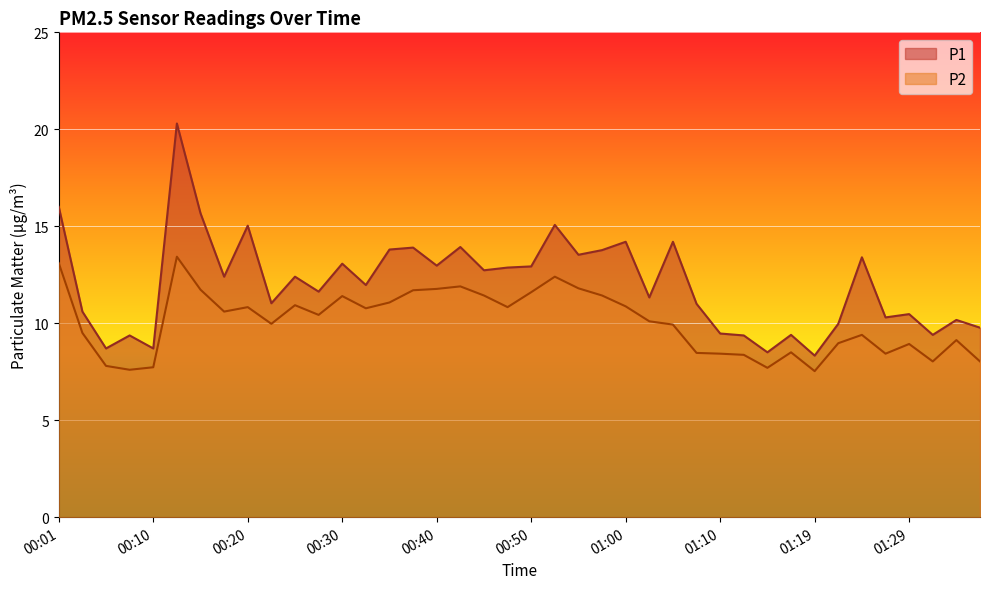

True or false: P2 and P1 cross at least once.

False